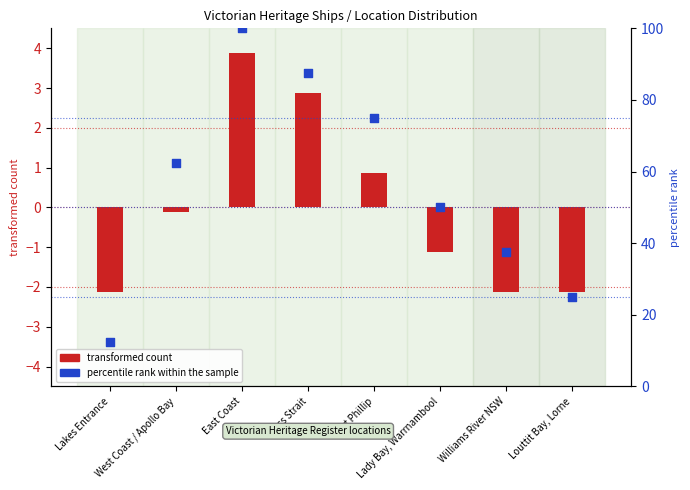

At which category is the sum across all series the highest?

East Coast